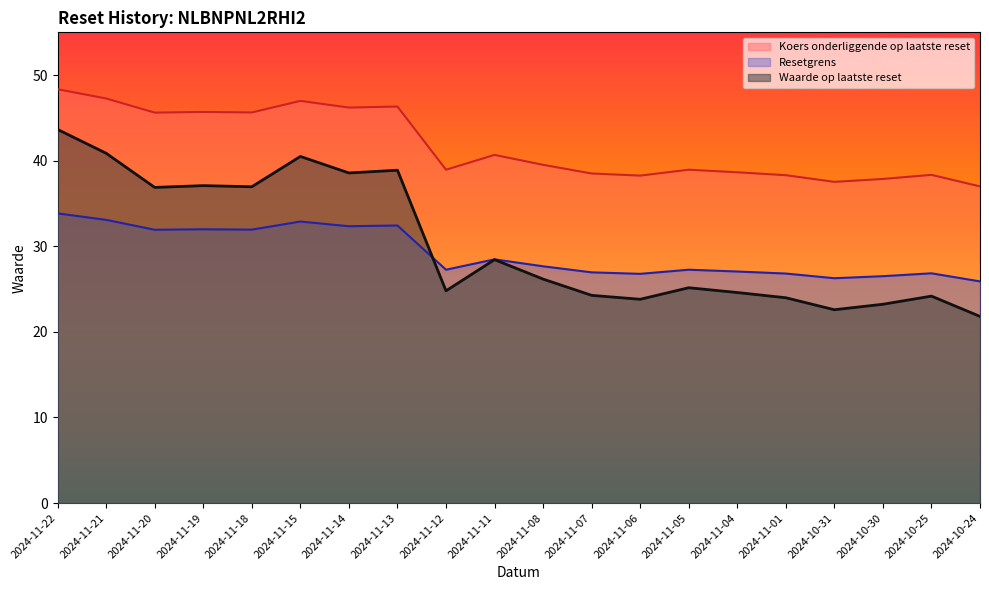

Read the Koers onderliggende op laatste reset value at 2024-11-20.

45.6